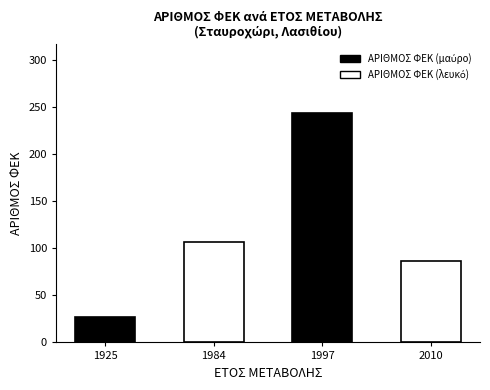

What is the difference between the values at 2010 and 1997?

157